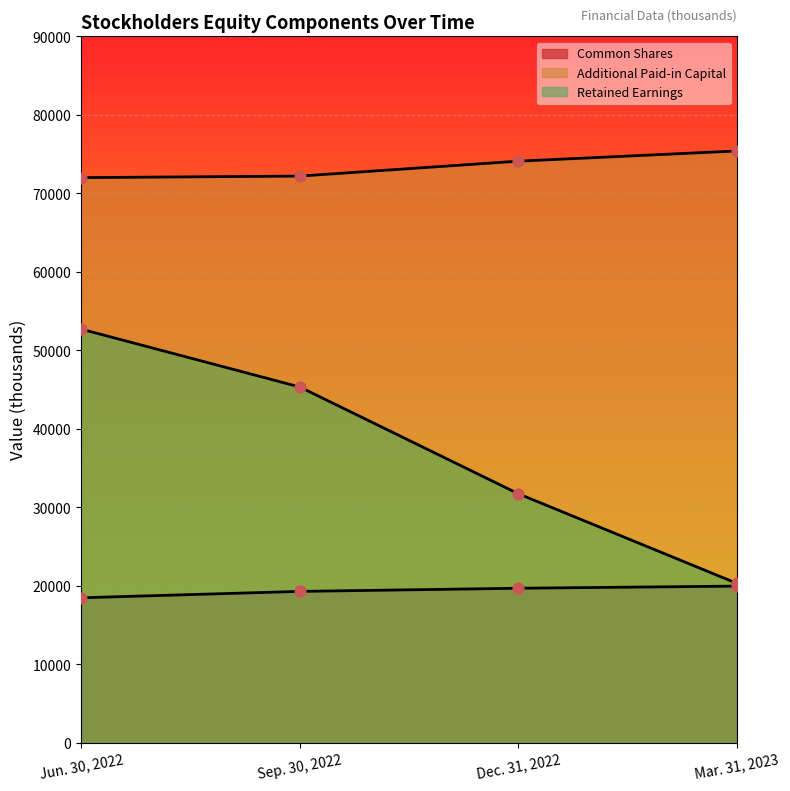

What is the total value across all series at Dec. 31, 2022?

125496